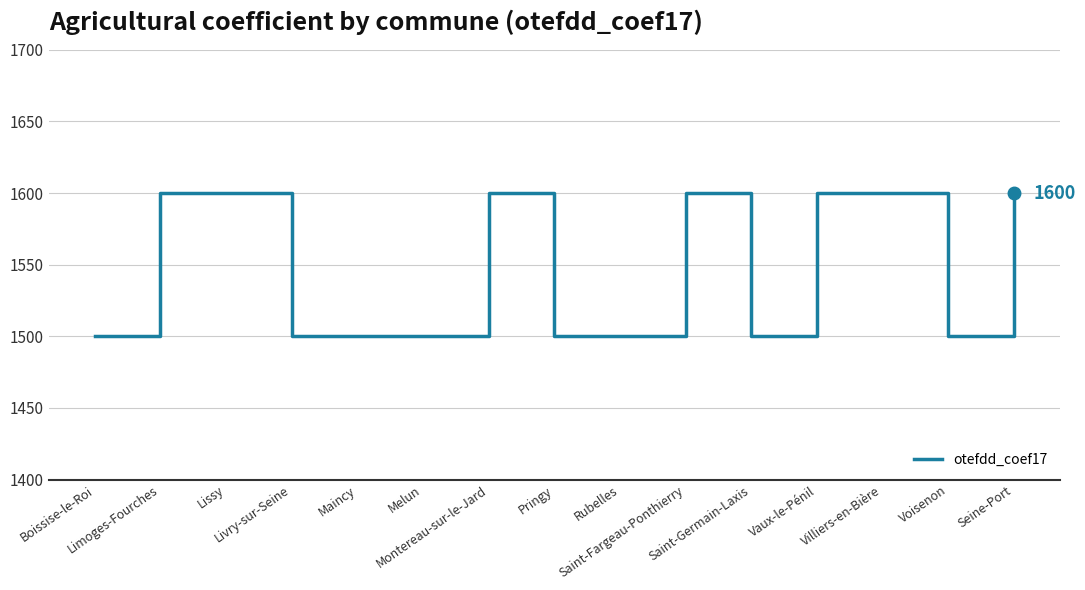

What is the smallest value displayed?

1500